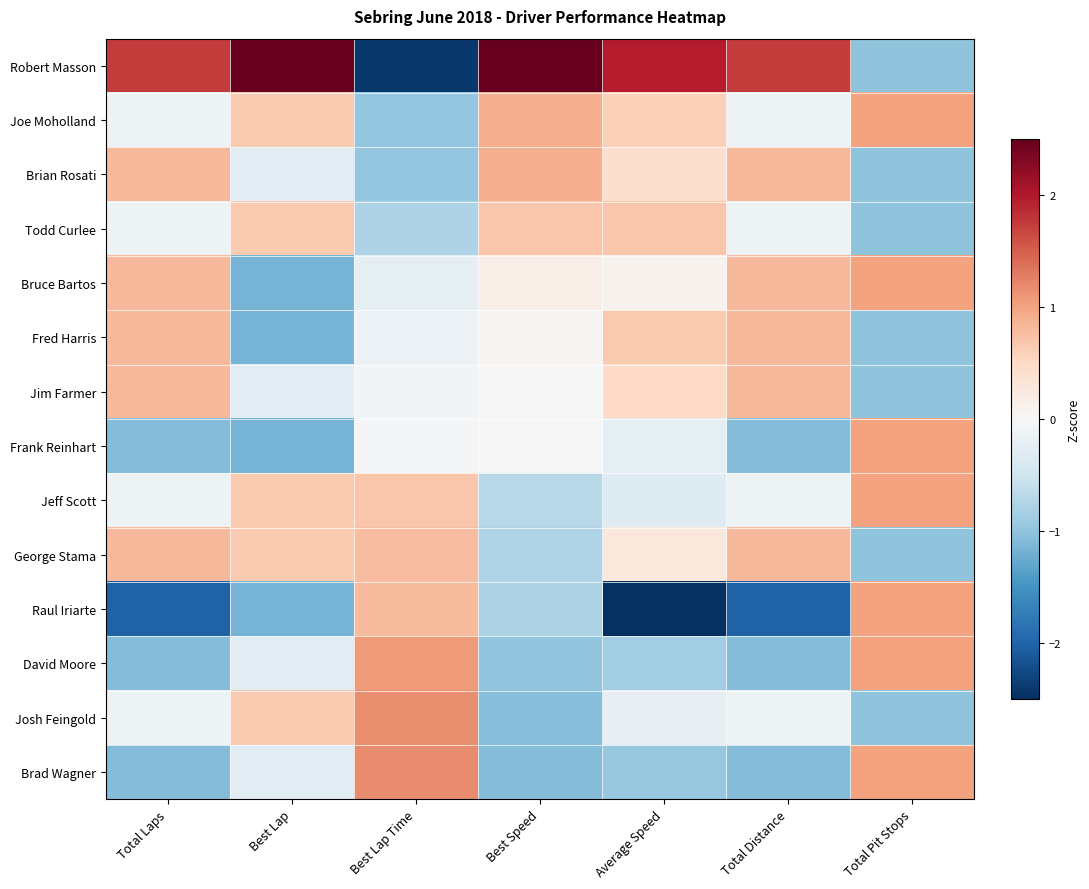

Which series has the largest total across all categories?

Robert Masson